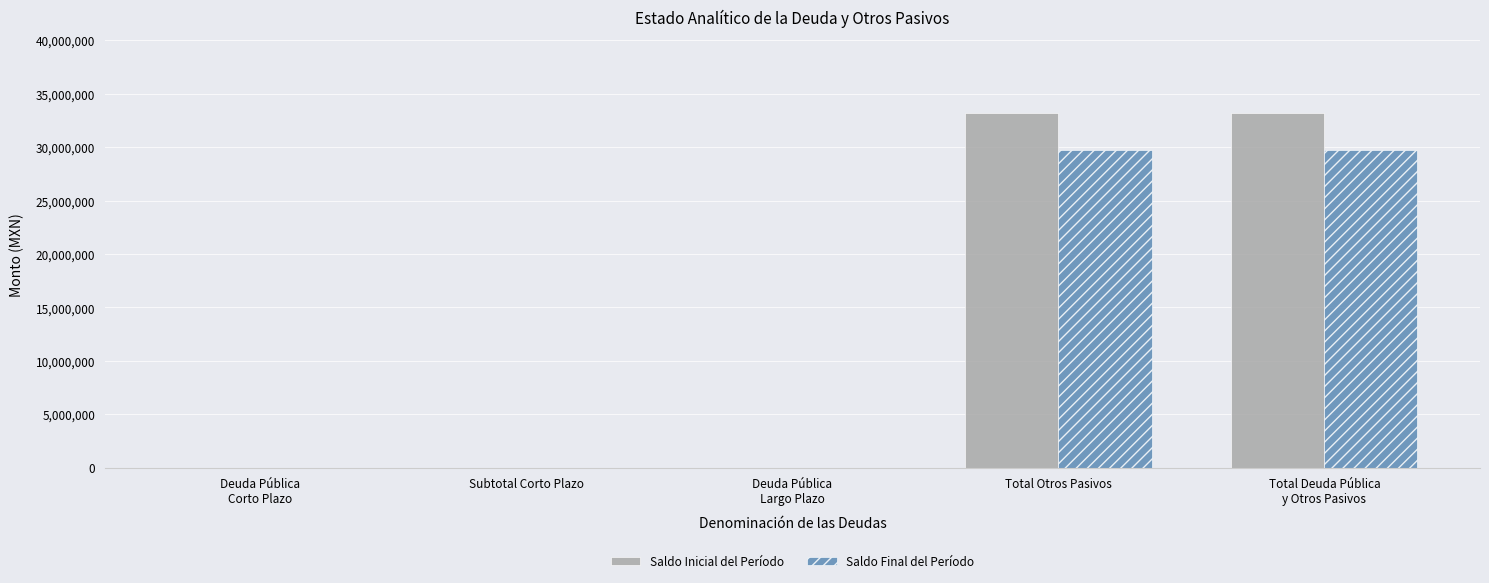

Which series has the widest spread of values?

Saldo Inicial del Período